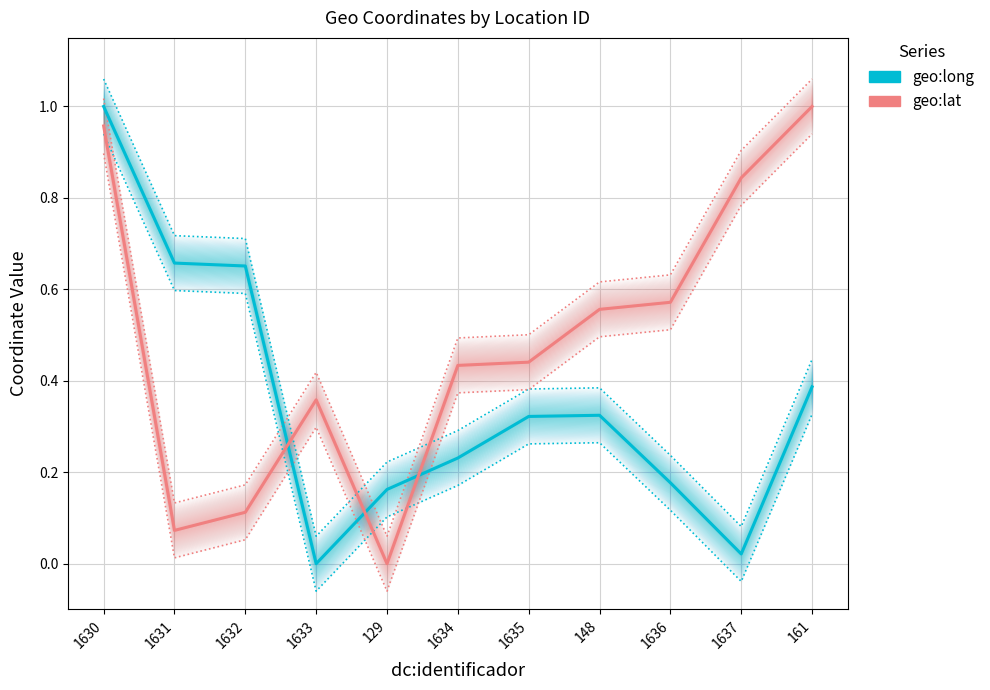

What is the label of the 6th point from the left?

1634